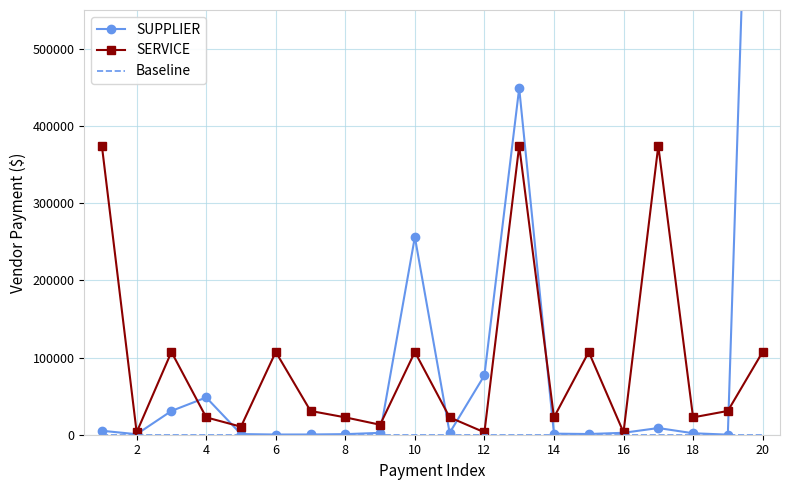

True or false: SERVICE and Baseline cross at least once.

False